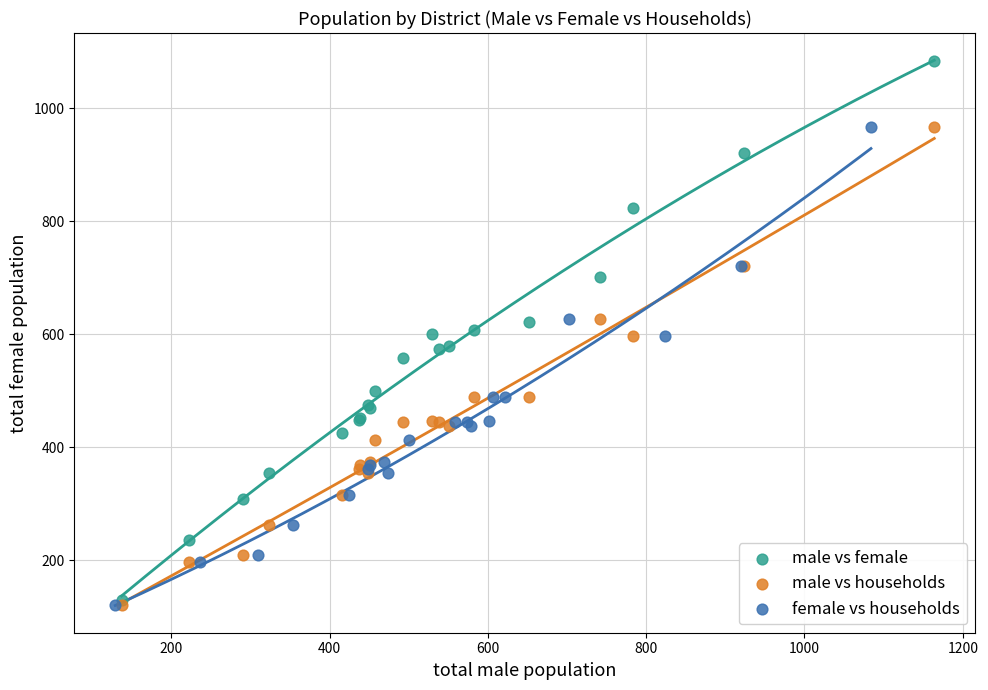

Which series contains the highest Y value?

male vs female